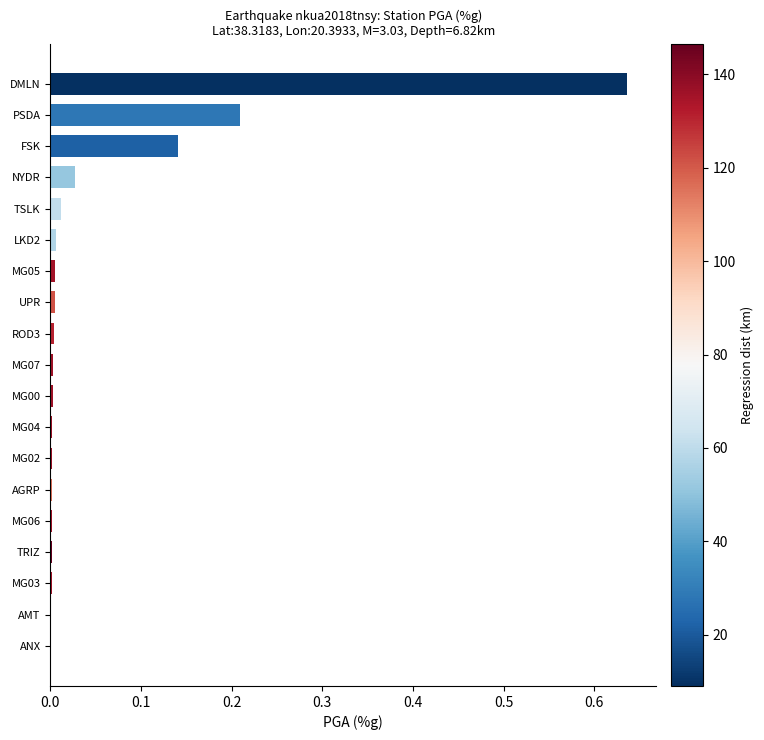

Which label corresponds to the largest value in the chart?

DMLN